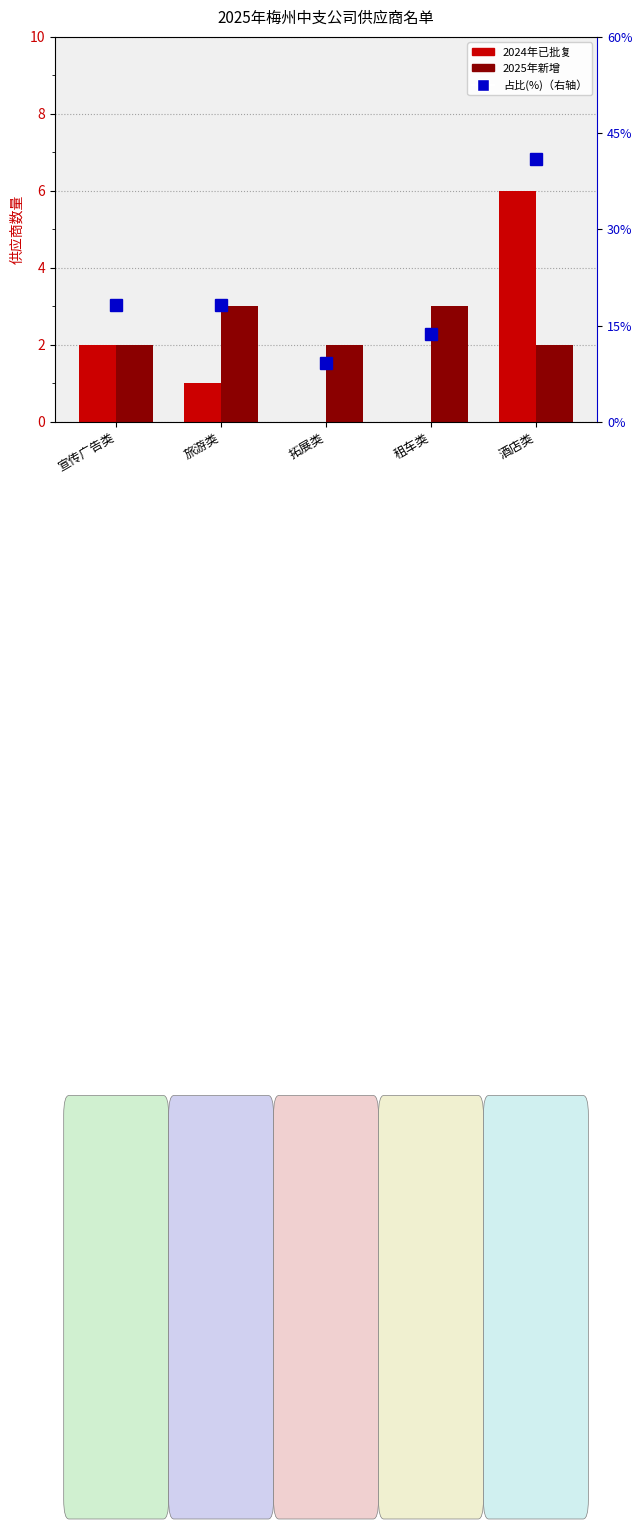

At which category is the sum across all series the highest?

酒店类